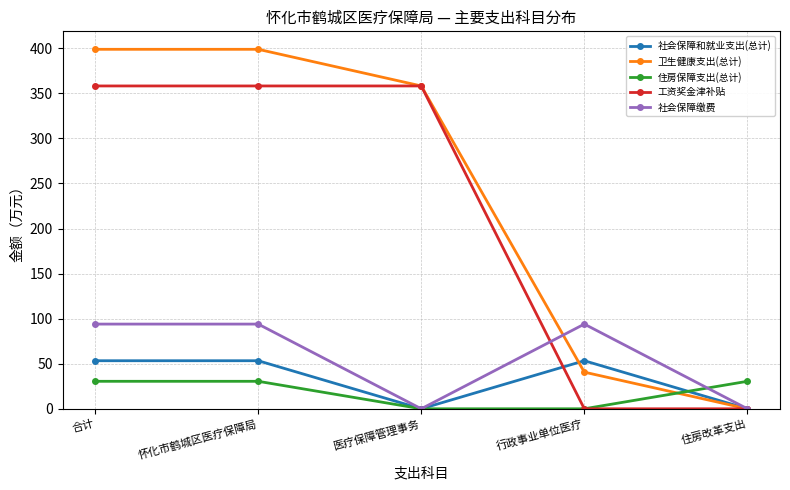

True or false: 社会保障和就业支出(总计) has more than 0 points higher than both neighbors.

True